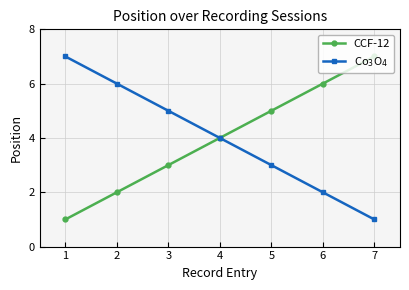

How many lines are shown in the chart?

2